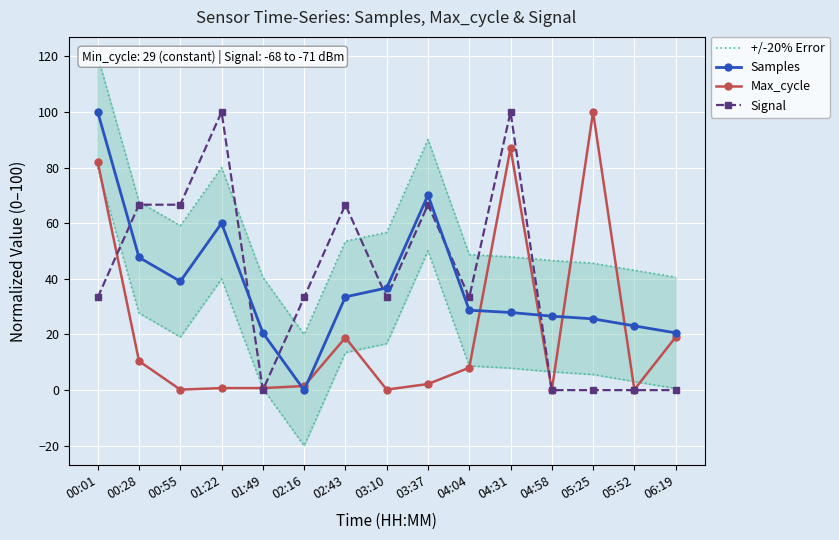

Reading right to left, extract all data points from this chart.

+/-20% Error: 40.6	43.1	45.6	46.6	47.9	48.7	90.1	56.7	53.5	20.0	40.6	80.0	59.1	67.7	120.0
Samples: 20.6	23.1	25.6	26.6	27.9	28.7	70.1	36.7	33.5	0.0	20.6	60.0	39.1	47.7	100.0
Max_cycle: 19.0	0.2	100.0	0.0	87.0	8.1	2.2	0.2	18.9	1.5	0.7	0.7	0.2	10.4	82.1
Signal: 0.0	0.0	0.0	0.0	100.0	33.3	66.7	33.3	66.7	33.3	0.0	100.0	66.7	66.7	33.3